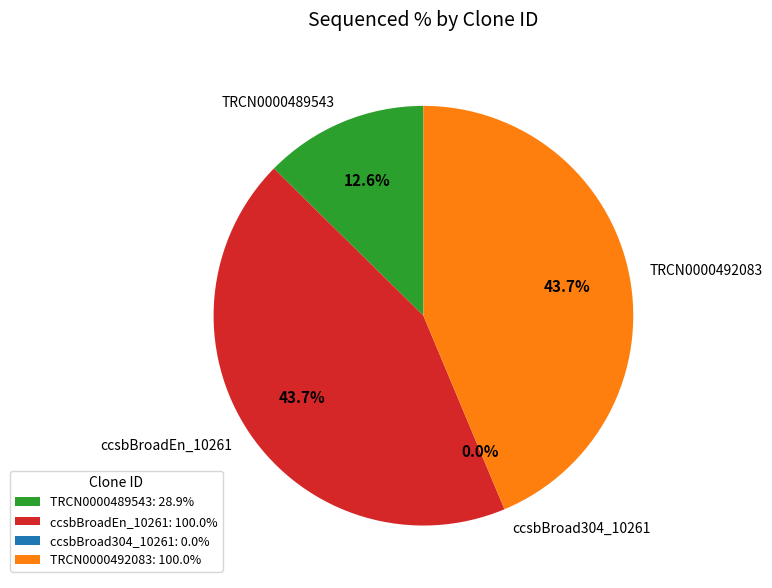

What is the smallest slice in the pie chart?

ccsbBroad304_10261